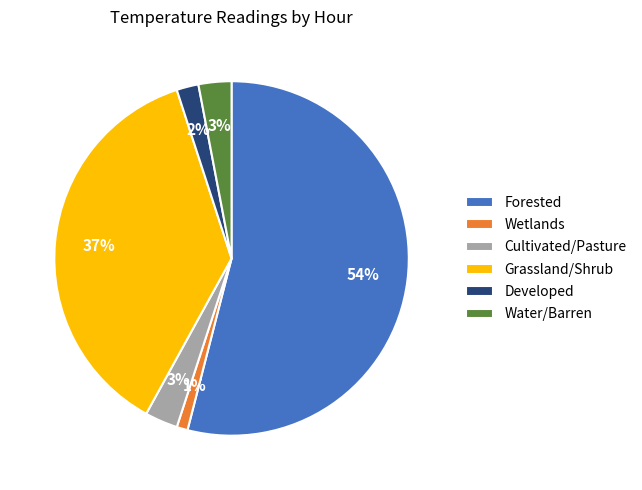

To the nearest percent, what is the difference between the largest and smallest slice percentages?

53%